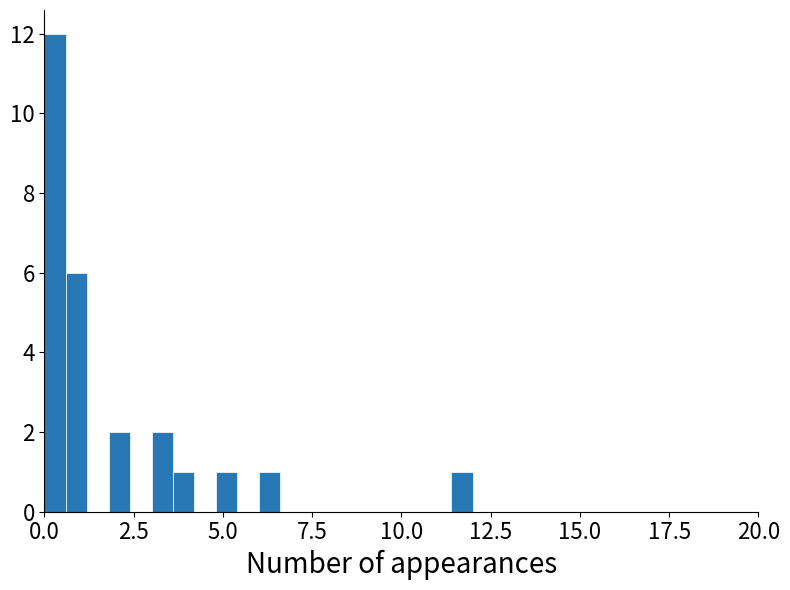

Read against the x-axis, roughly where is the centre of the tallest bar?

0.5